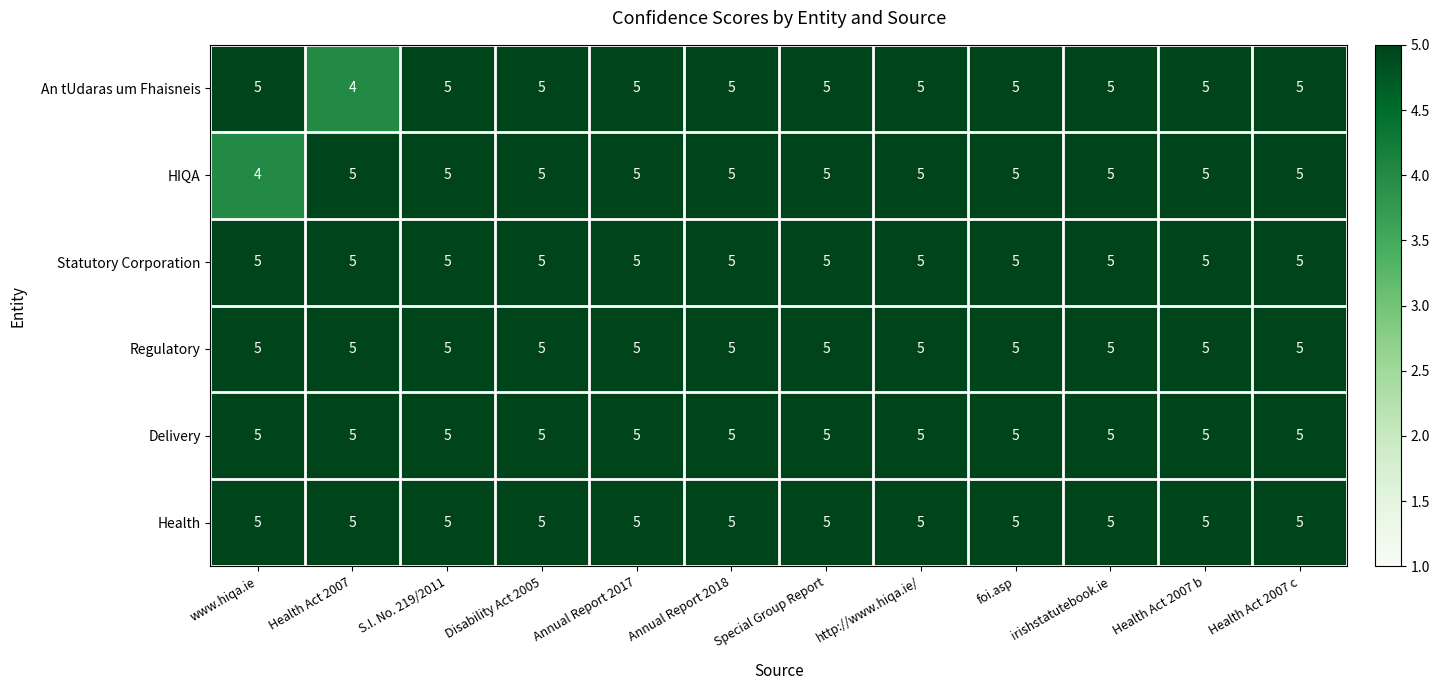

What is the spread (max minus min) of values at www.hiqa.ie?

1